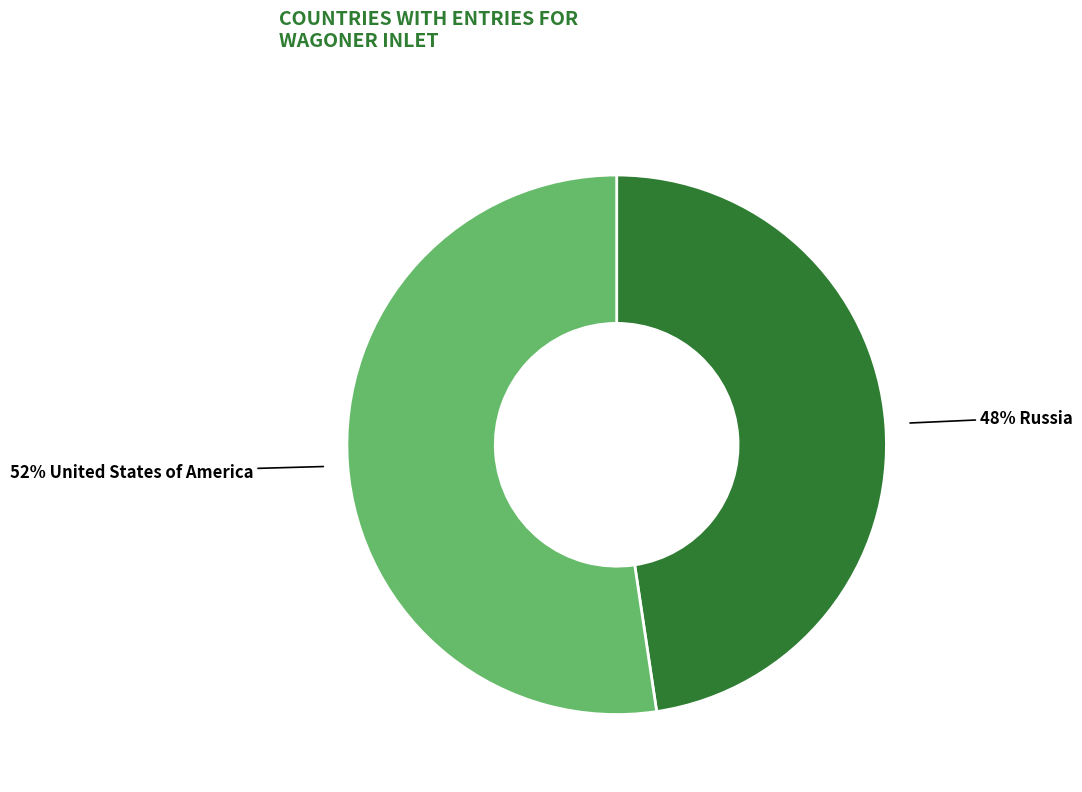

Does any single category account for the majority?

Yes